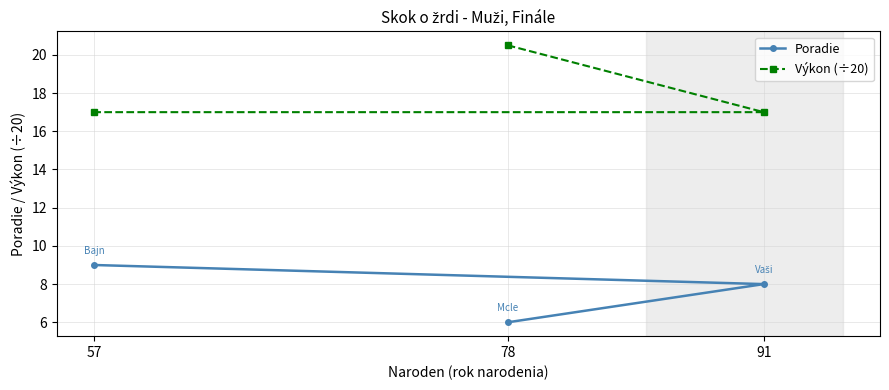

What is the difference between the maximum and minimum values in the Výkon (÷20) series?

3.5